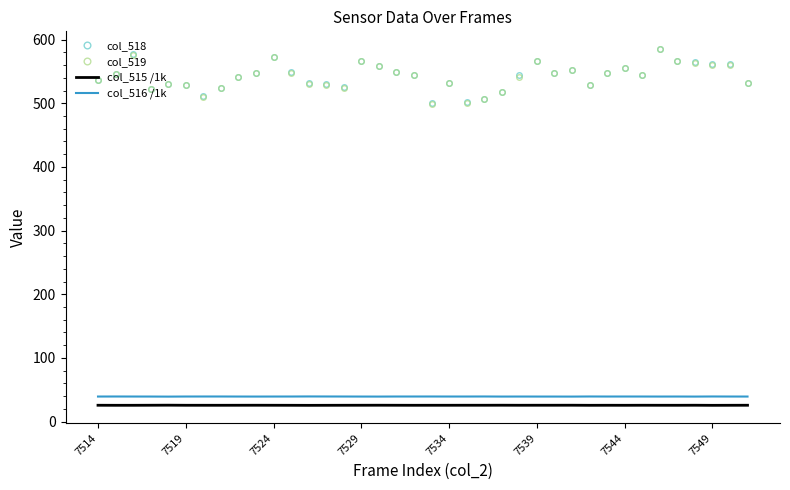

Which series has the largest range (max minus min)?

col_519